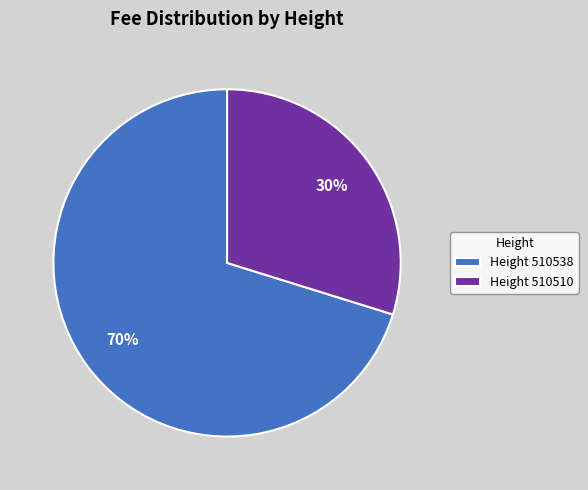

True or false: Height 510538 accounts for 70% of the total.

True